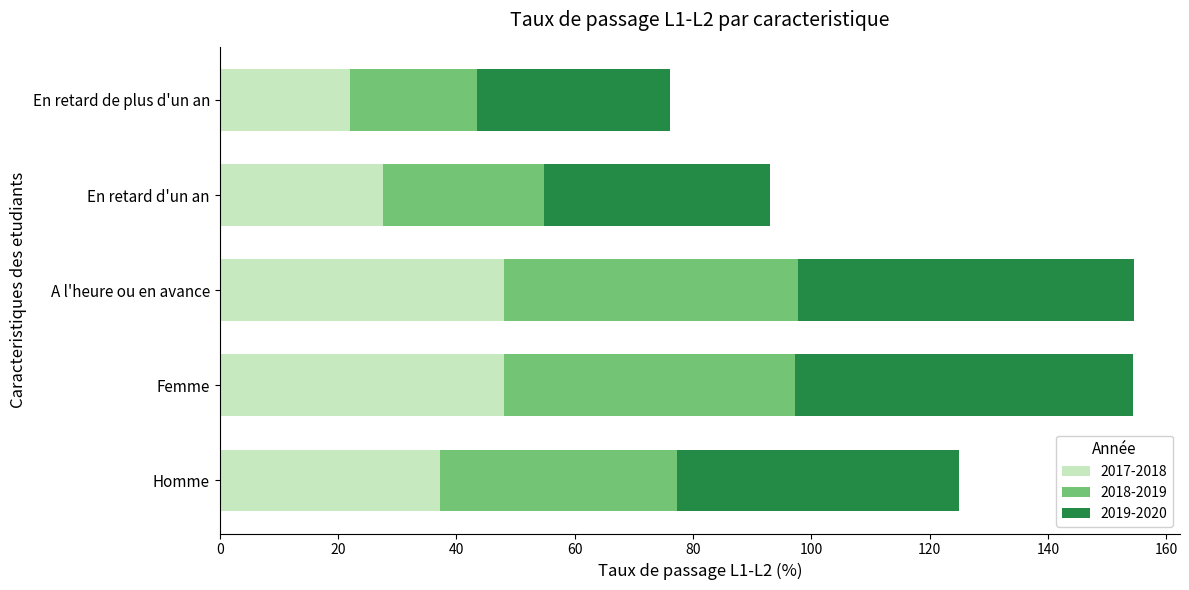

What is the total value across all series at Femme?

154.4